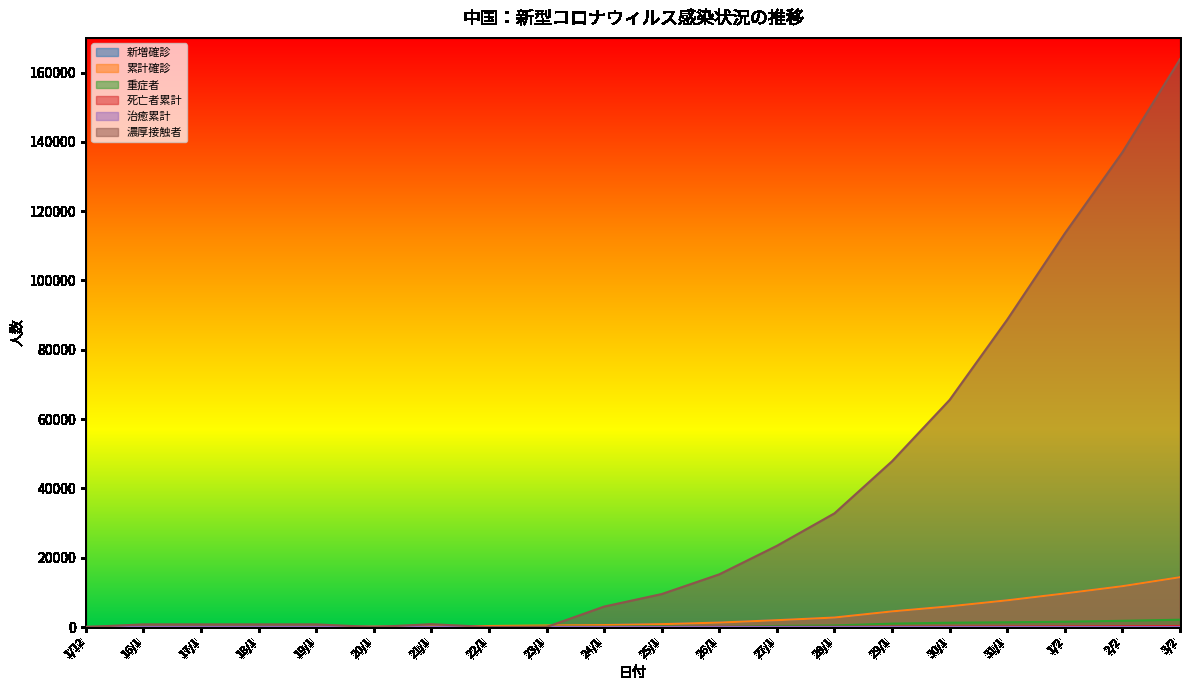

True or false: 死亡者累計 and 新増確診 intersect in this chart.

False